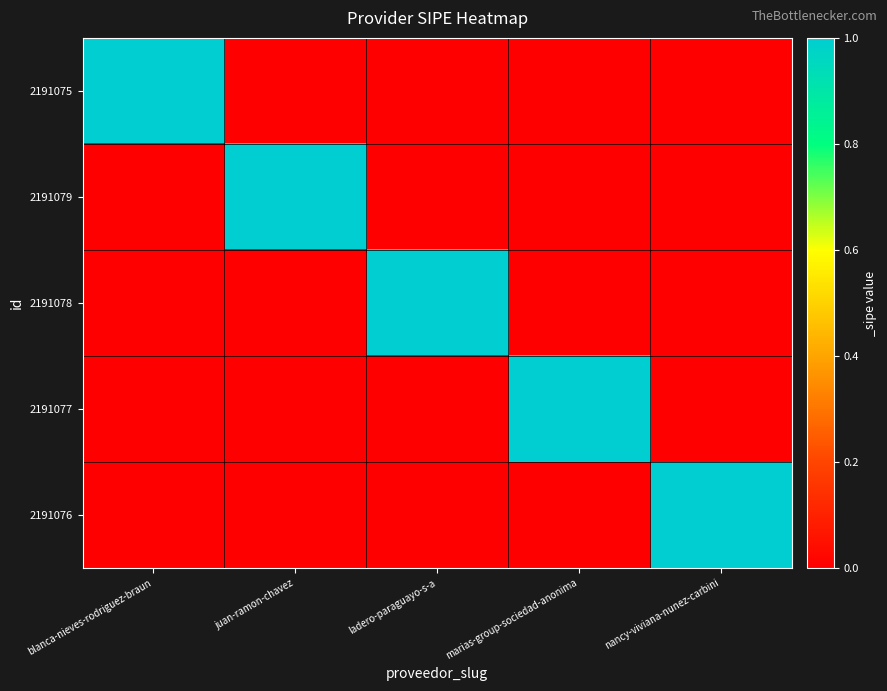

List the series in order of their peak value, highest first.

2191075, 2191079, 2191078, 2191077, 2191076